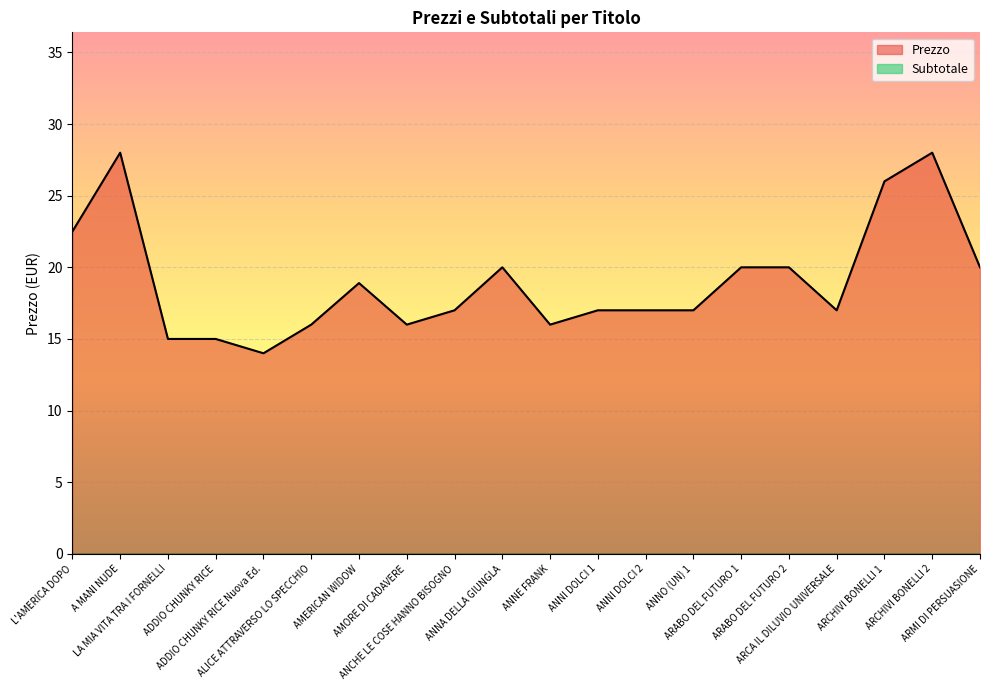

At which label does the data first exceed 17?

L'AMERICA DOPO